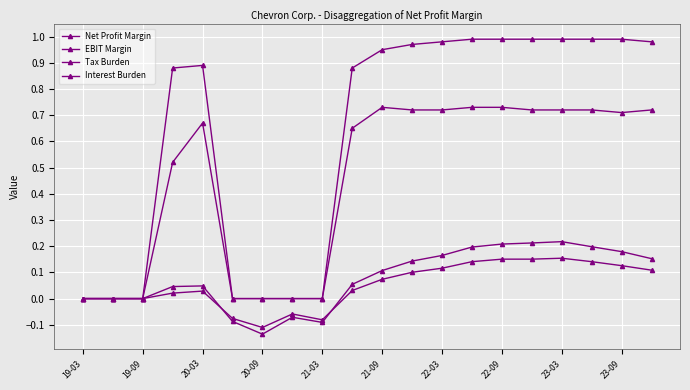

How many lines are shown in the chart?

4